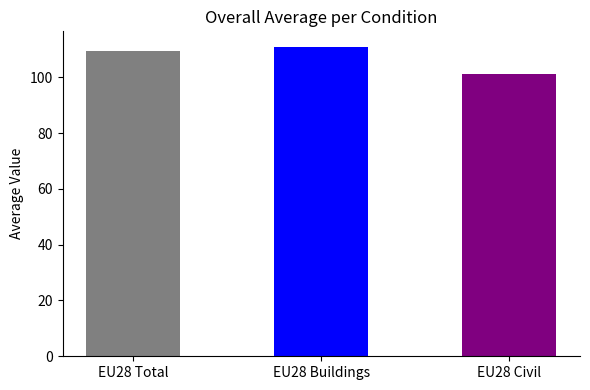

What is the difference between the maximum and minimum values?

9.6